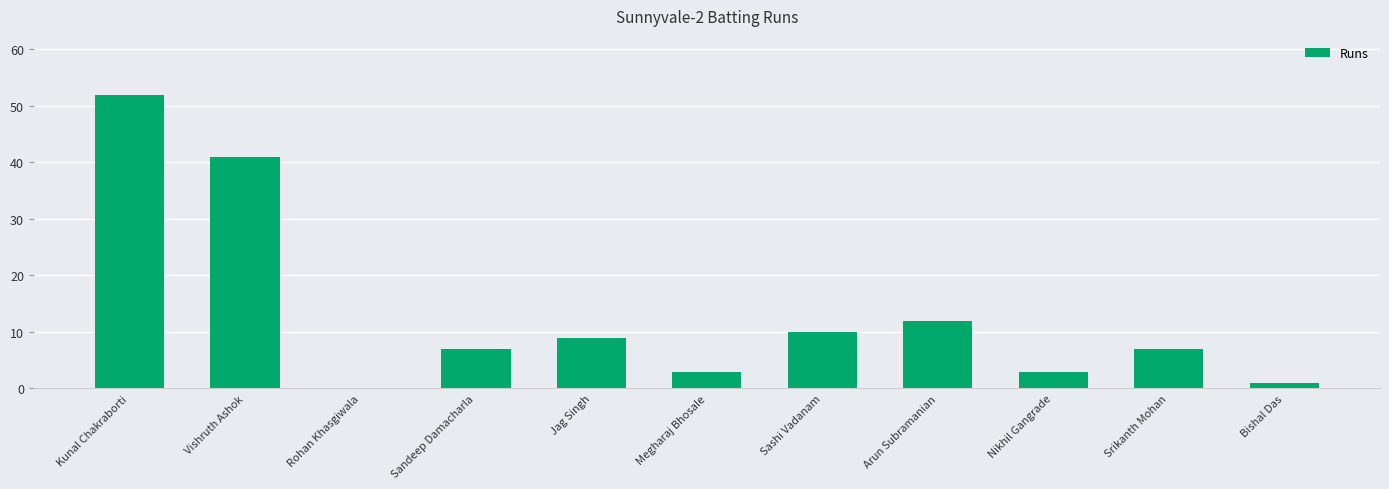

Between Arun Subramanian and Megharaj Bhosale, which is larger?

Arun Subramanian